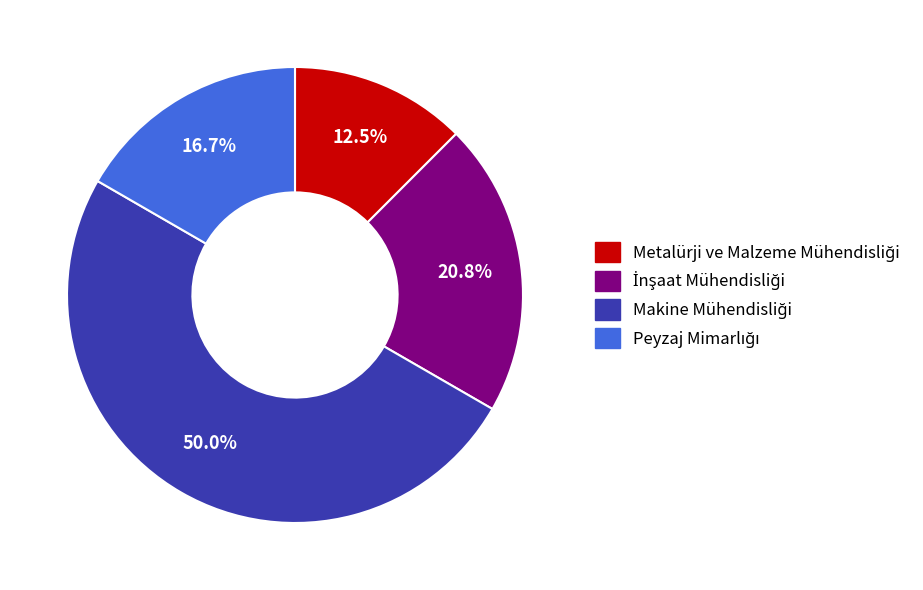

Count the number of slices in the pie.

4